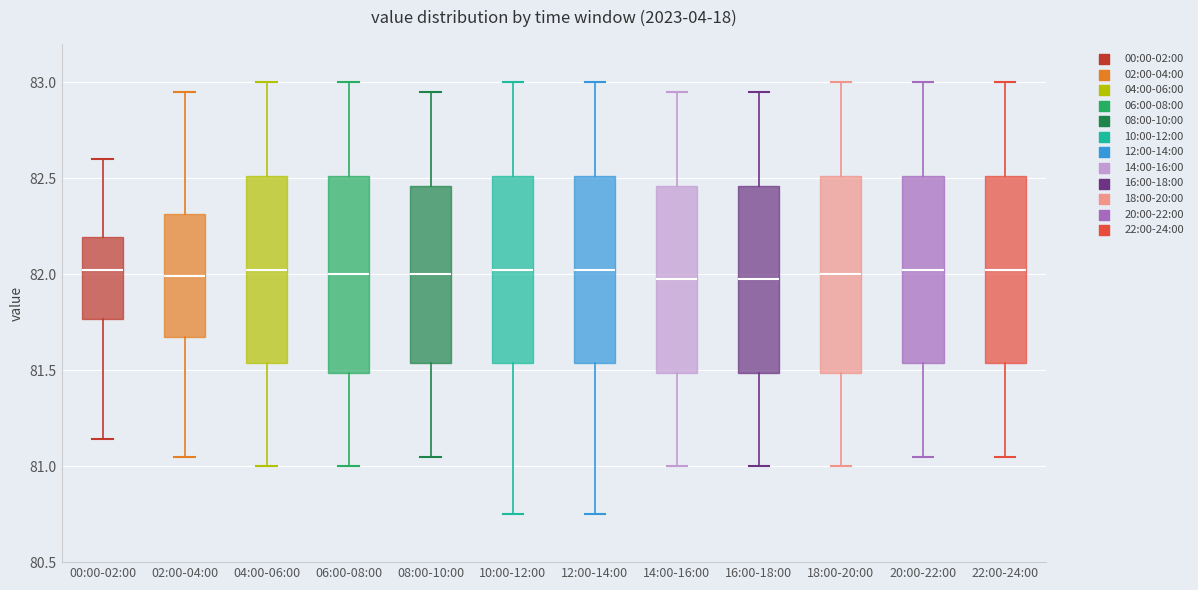

Reading left to right, transcribe this box plot: for each box, give where its median line is, the range the box spans, and where its two whiskers end, as read against the y-axis. The values are not printed on the chart, so give them approximately, as read against the axis.

00:00-02:00: median 82.05, box 81.75 to 82.20, whiskers 81.15 to 82.60
02:00-04:00: median 82.00, box 81.65 to 82.30, whiskers 81.05 to 82.95
04:00-06:00: median 82.05, box 81.55 to 82.50, whiskers 81.00 to 83.00
06:00-08:00: median 82.00, box 81.50 to 82.50, whiskers 81.00 to 83.00
08:00-10:00: median 82.00, box 81.55 to 82.45, whiskers 81.05 to 82.95
10:00-12:00: median 82.05, box 81.55 to 82.50, whiskers 80.75 to 83.00
12:00-14:00: median 82.05, box 81.55 to 82.50, whiskers 80.75 to 83.00
14:00-16:00: median 82.00, box 81.50 to 82.45, whiskers 81.00 to 82.95
16:00-18:00: median 82.00, box 81.50 to 82.45, whiskers 81.00 to 82.95
18:00-20:00: median 82.00, box 81.50 to 82.50, whiskers 81.00 to 83.00
20:00-22:00: median 82.05, box 81.55 to 82.50, whiskers 81.05 to 83.00
22:00-24:00: median 82.05, box 81.55 to 82.50, whiskers 81.05 to 83.00